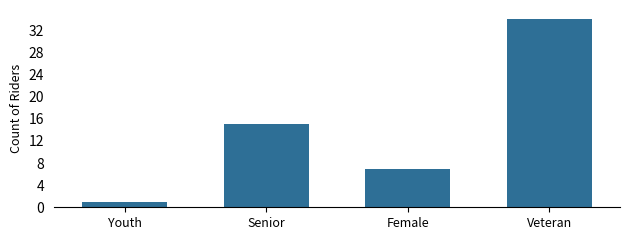

The chart shows a value of 11 at Female. True or false?

False